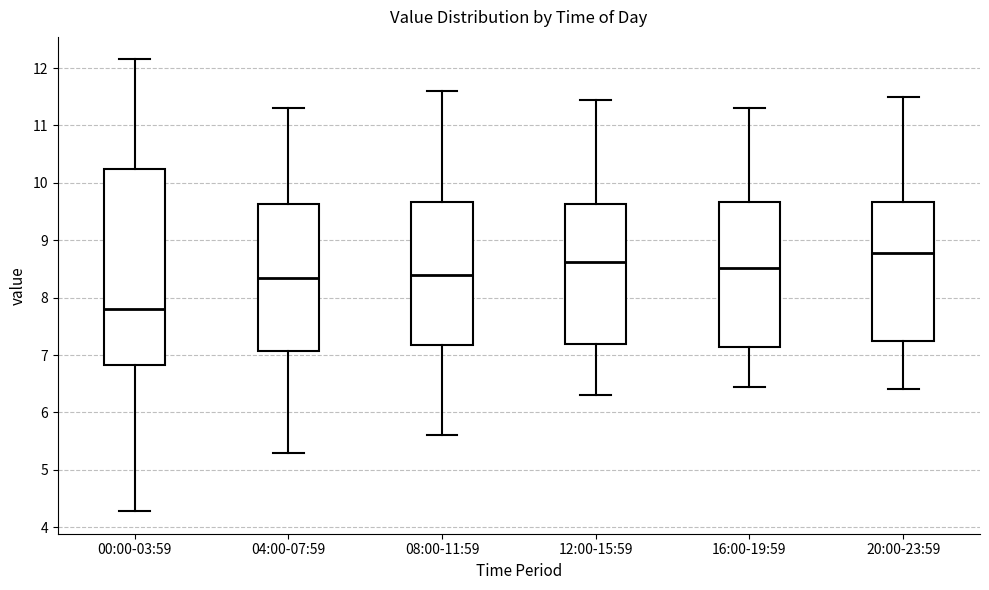

Reading left to right, read every box against the y-axis: the position of its median line, the range the box covers, and the ends of its whiskers. The values are not printed on the chart, so give them approximately, as read against the axis.

00:00-03:59: median 7.8, box 6.8 to 10.2, whiskers 4.3 to 12.2
04:00-07:59: median 8.4, box 7.1 to 9.6, whiskers 5.3 to 11.3
08:00-11:59: median 8.4, box 7.2 to 9.7, whiskers 5.6 to 11.6
12:00-15:59: median 8.6, box 7.2 to 9.6, whiskers 6.3 to 11.5
16:00-19:59: median 8.5, box 7.1 to 9.7, whiskers 6.5 to 11.3
20:00-23:59: median 8.8, box 7.2 to 9.7, whiskers 6.4 to 11.5